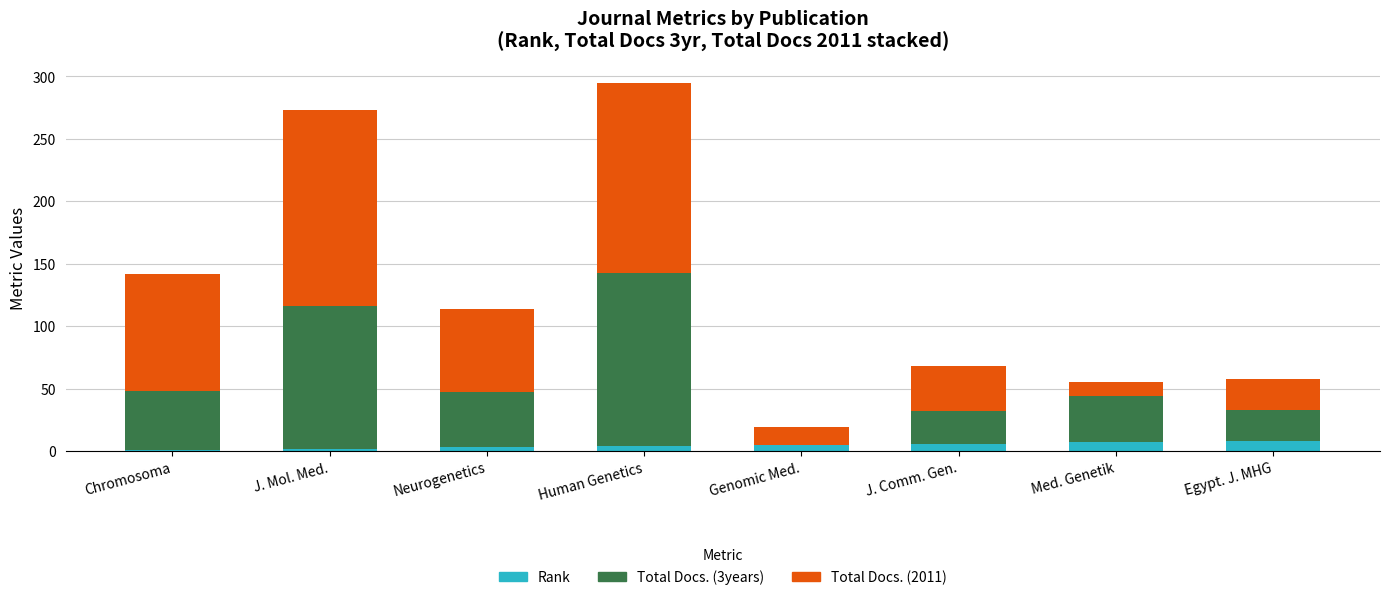

At which category is the sum across all series the highest?

Human Genetics